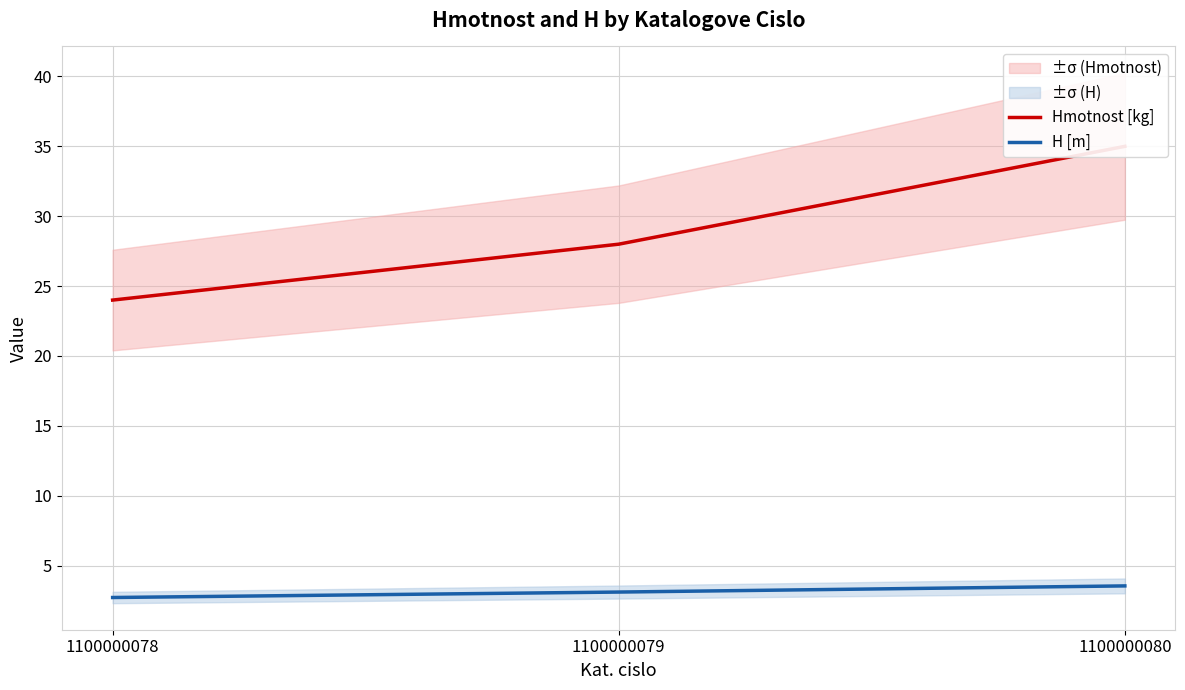

True or false: Hmotnost [kg] has a value of 24.0 at 1100000078.

True